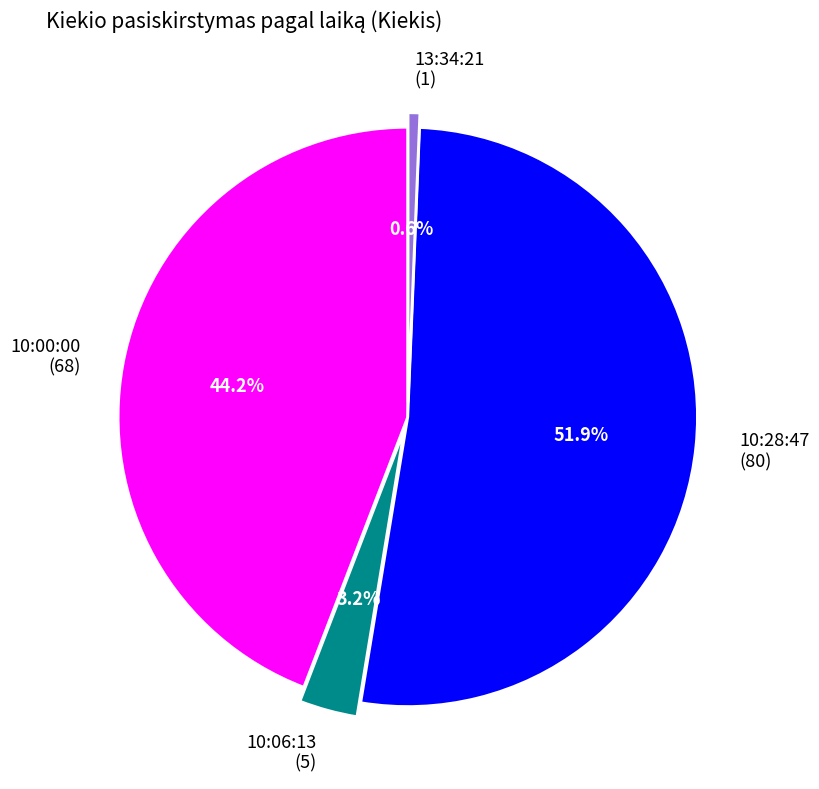

Rank the categories by value from lowest to highest.

13:34:21 (1), 10:06:13 (5), 10:00:00 (68), 10:28:47 (80)